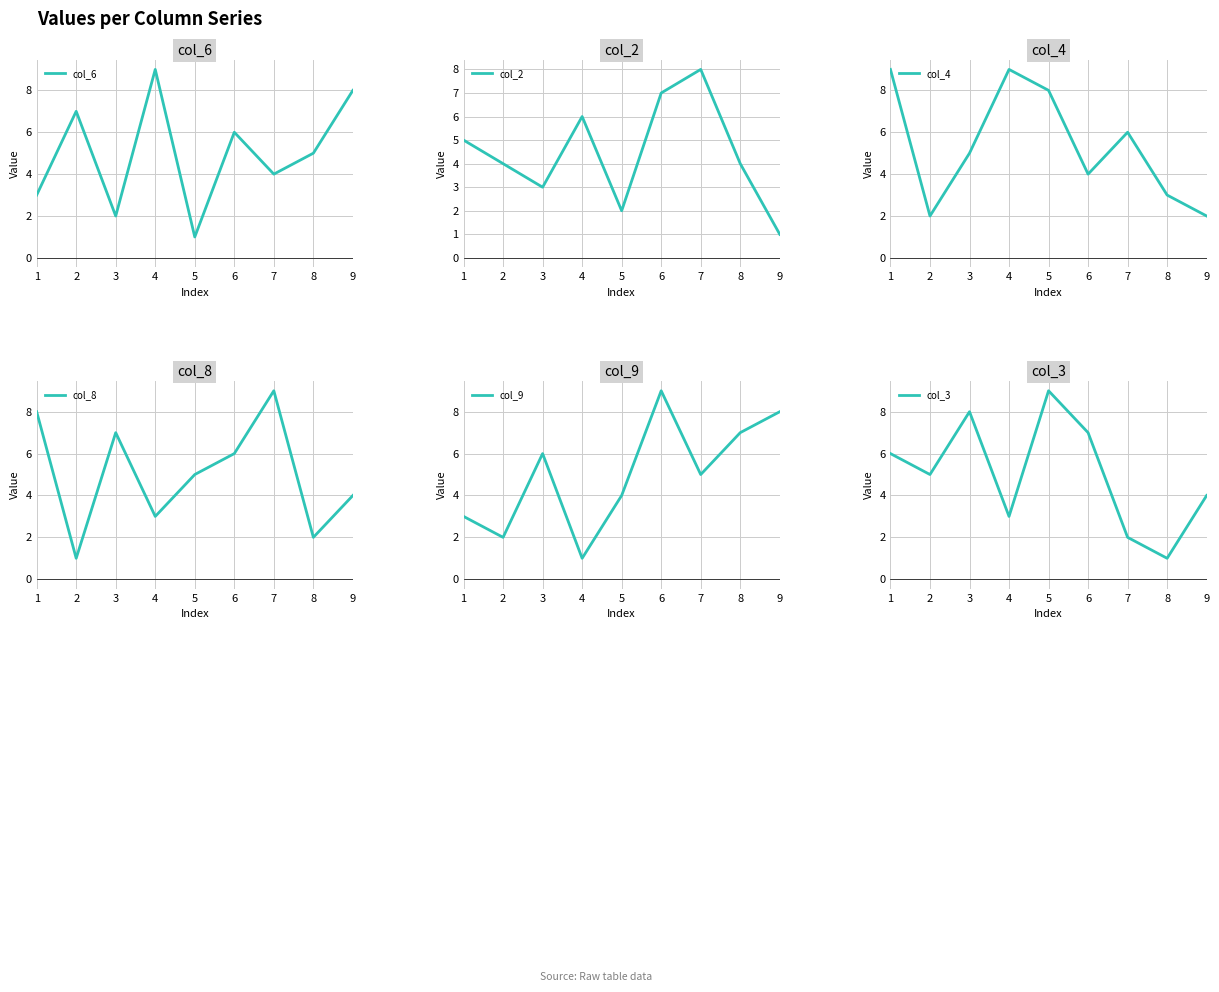

Reading right to left, list all the values displayed in this chart.

col_6: 8	5	4	6	1	9	2	7	3
col_2: 1	4	8	7	2	6	3	4	5
col_4: 2	3	6	4	8	9	5	2	9
col_8: 4	2	9	6	5	3	7	1	8
col_9: 8	7	5	9	4	1	6	2	3
col_3: 4	1	2	7	9	3	8	5	6